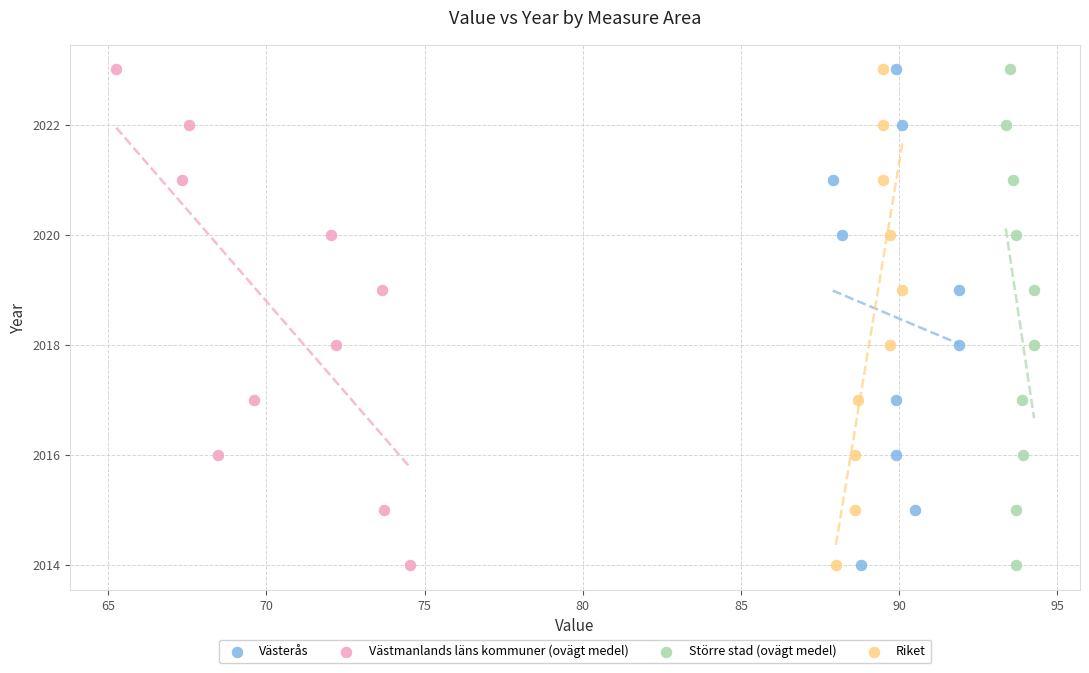

What are all the series names shown in the legend?

Västerås, Västmanlands läns kommuner (ovägt medel), Större stad (ovägt medel), Riket